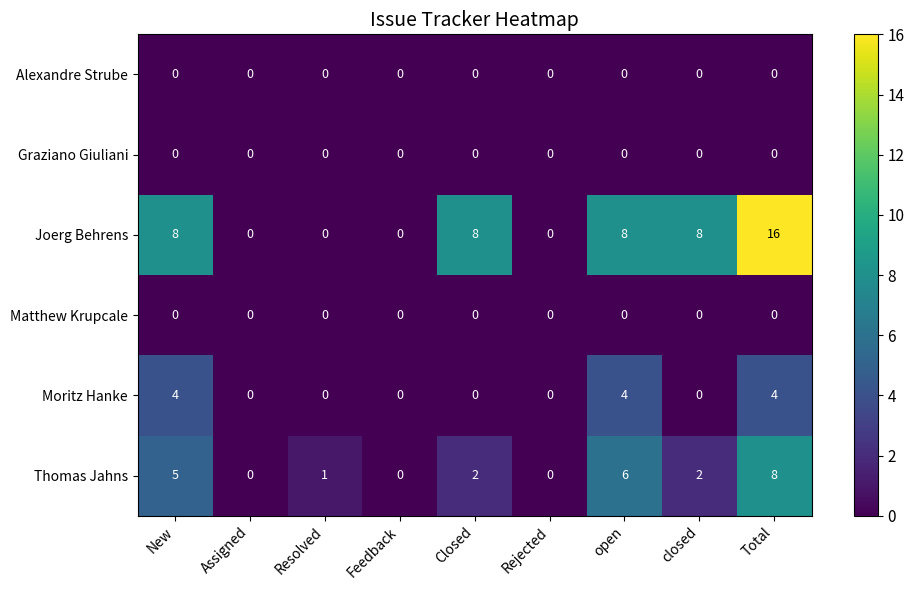

At which category is the sum across all series the highest?

Total